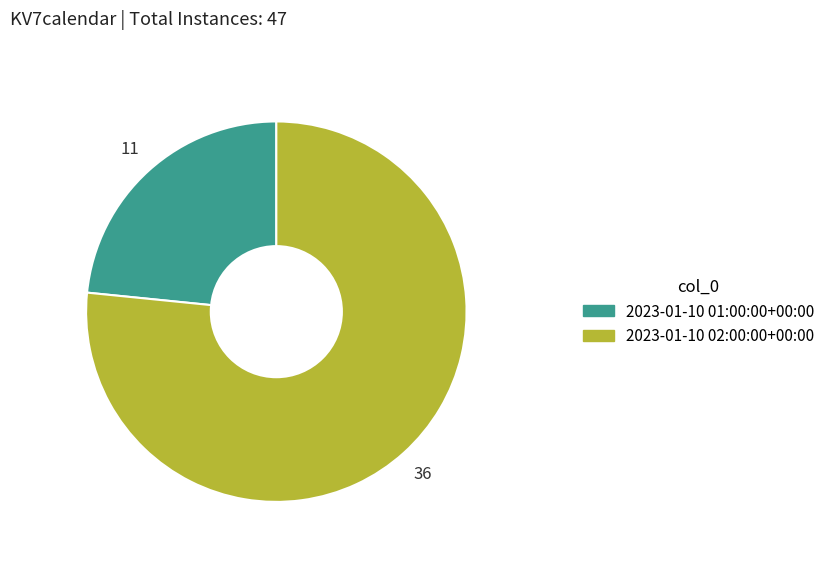

Which category has the smallest portion of the pie?

2023-01-10 01:00:00+00:00